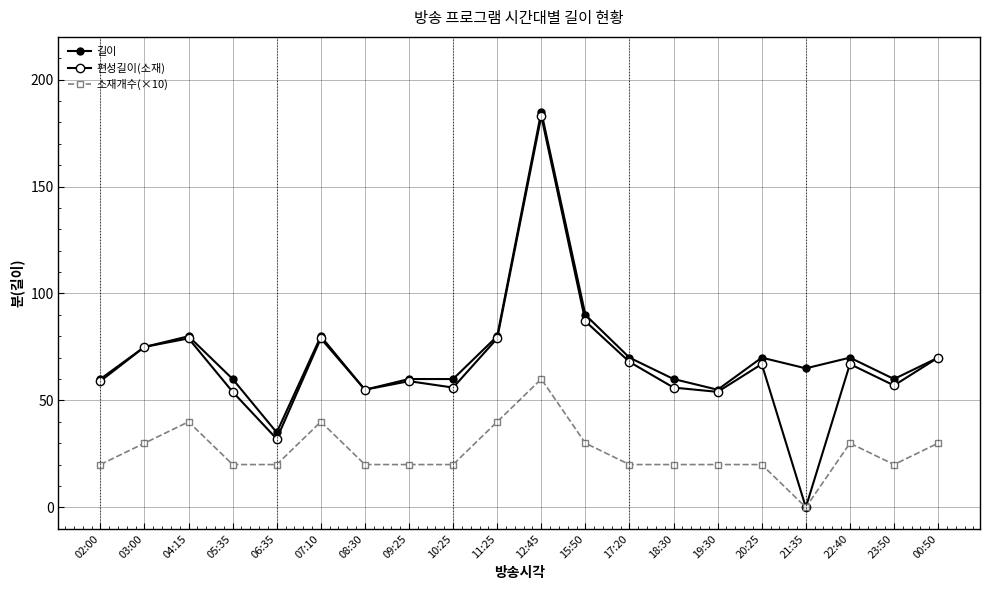

What is the approximate value of 편성길이(소재) at 06:35, to the nearest 5?

30